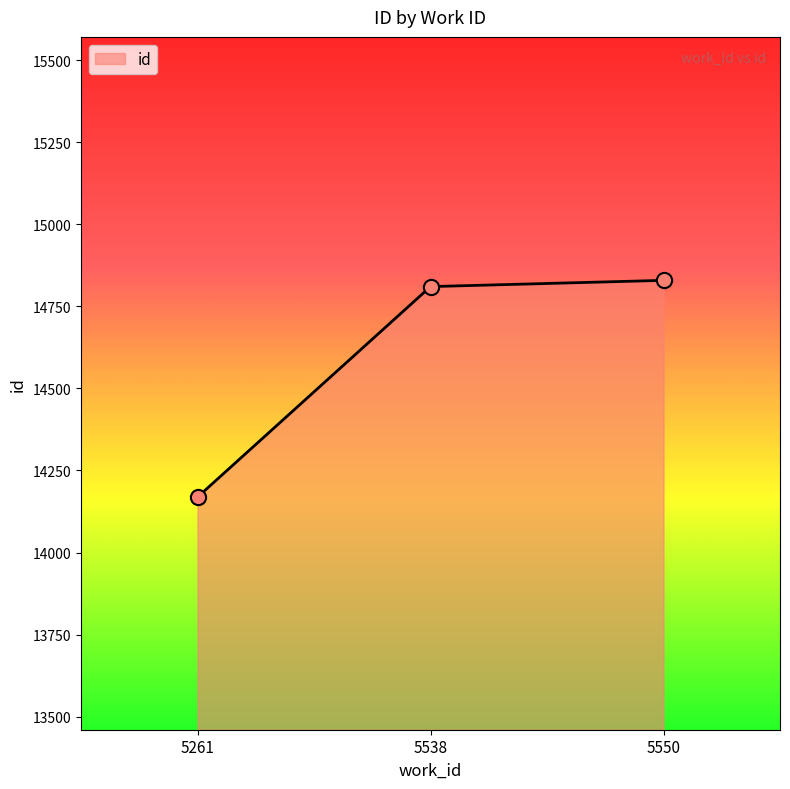

What is the change in value from 5261 to 5538?

+641